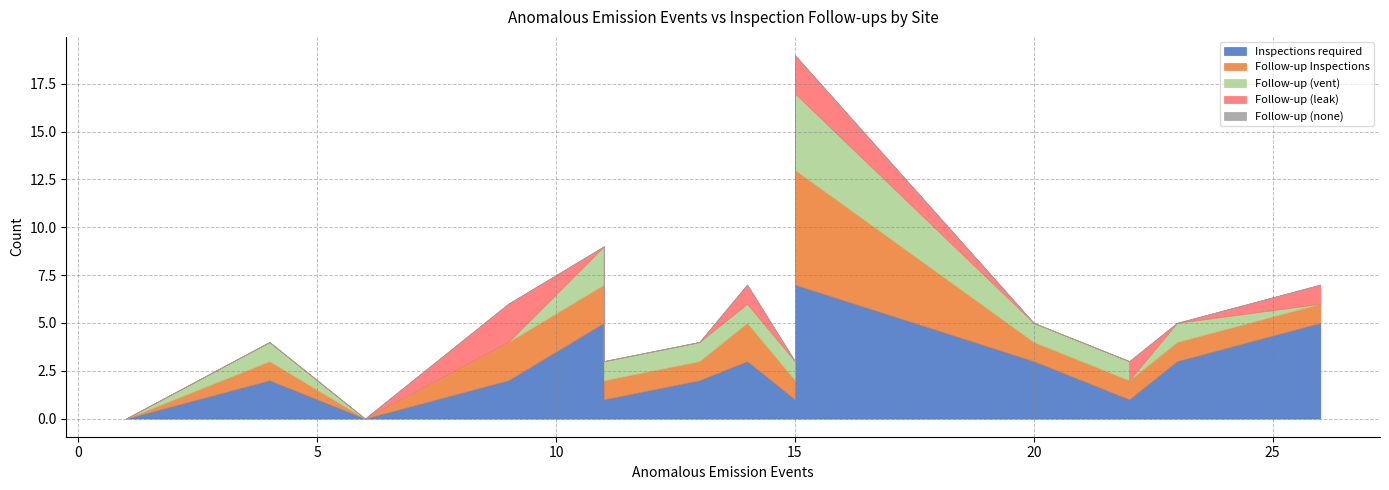

True or false: Follow-up (vent) and Inspections required cross at least once.

False